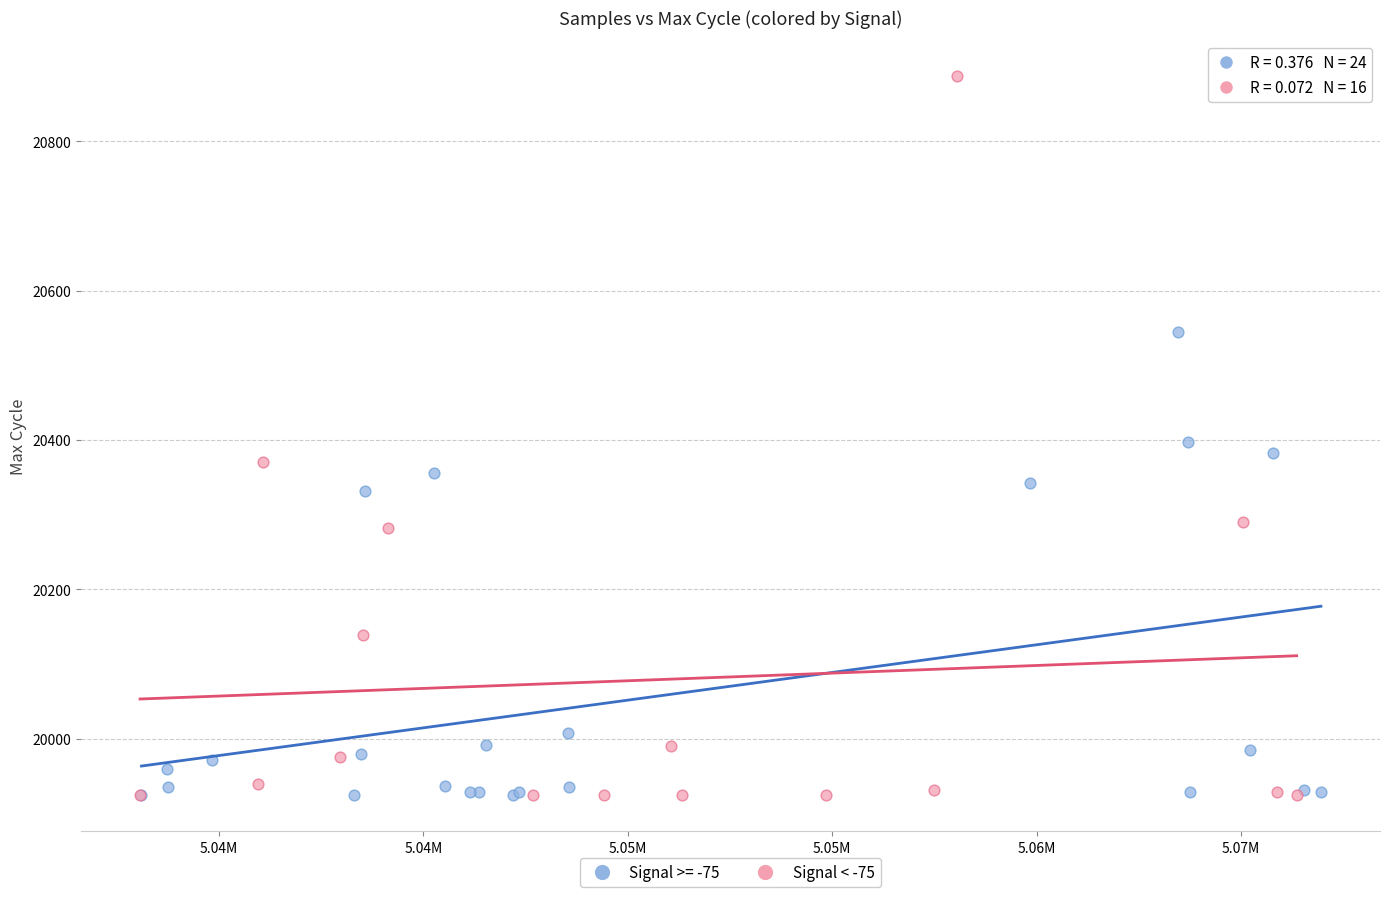

Which series has the largest Y range (max minus min)?

Signal < -75